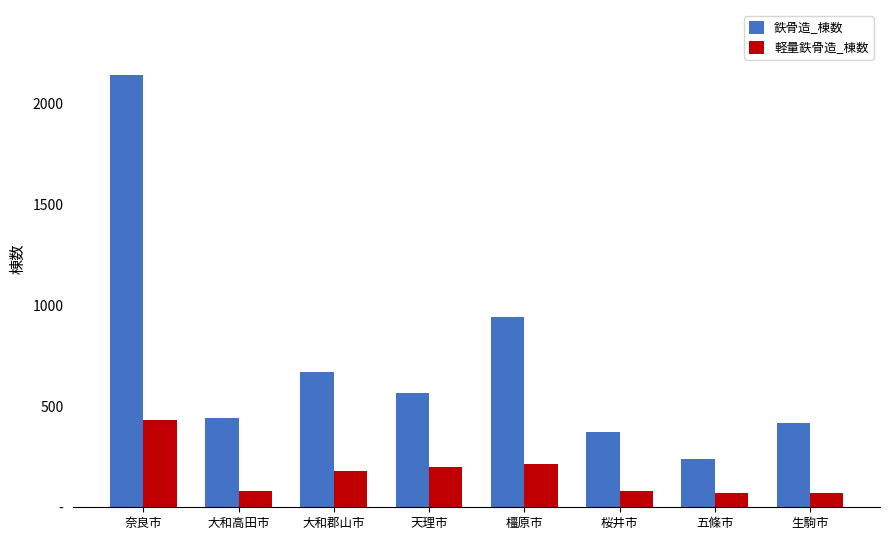

What are all the series names shown in the legend?

鉄骨造_棟数, 軽量鉄骨造_棟数